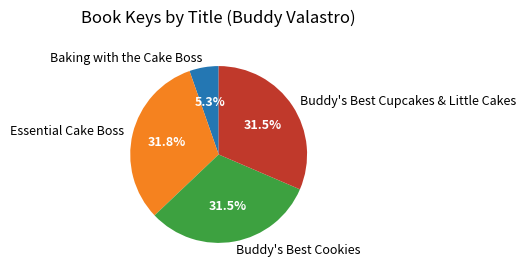

To the nearest percent, what is the difference between the Essential Cake Boss and Baking with the Cake Boss slice percentages?

26%